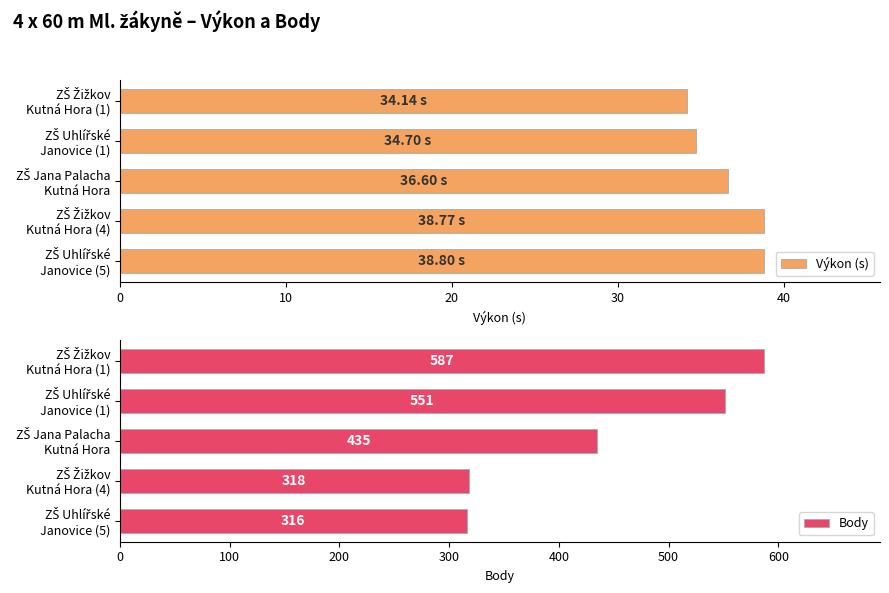

At how many categories does at least one series exceed 107?

5